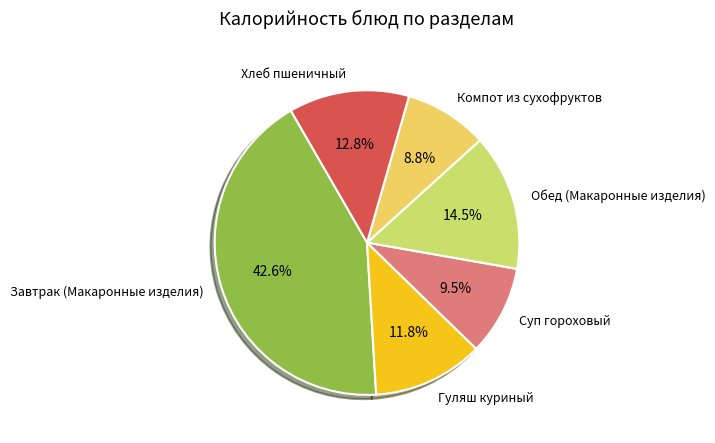

Which has a higher value, Обед (Макаронные изделия) or Хлеб пшеничный?

Обед (Макаронные изделия)